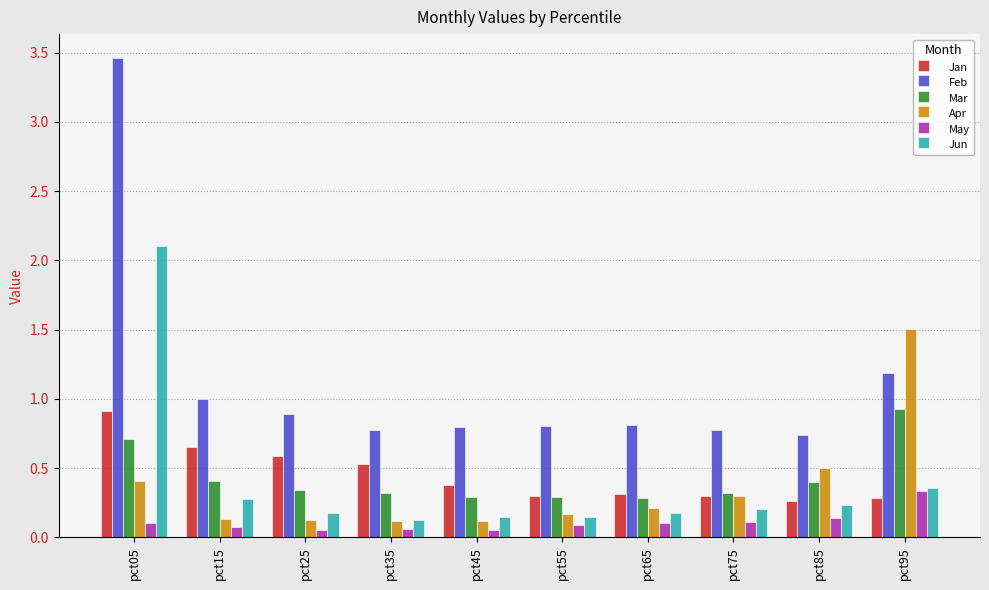

What is the total value across all series at pct25?

2.2